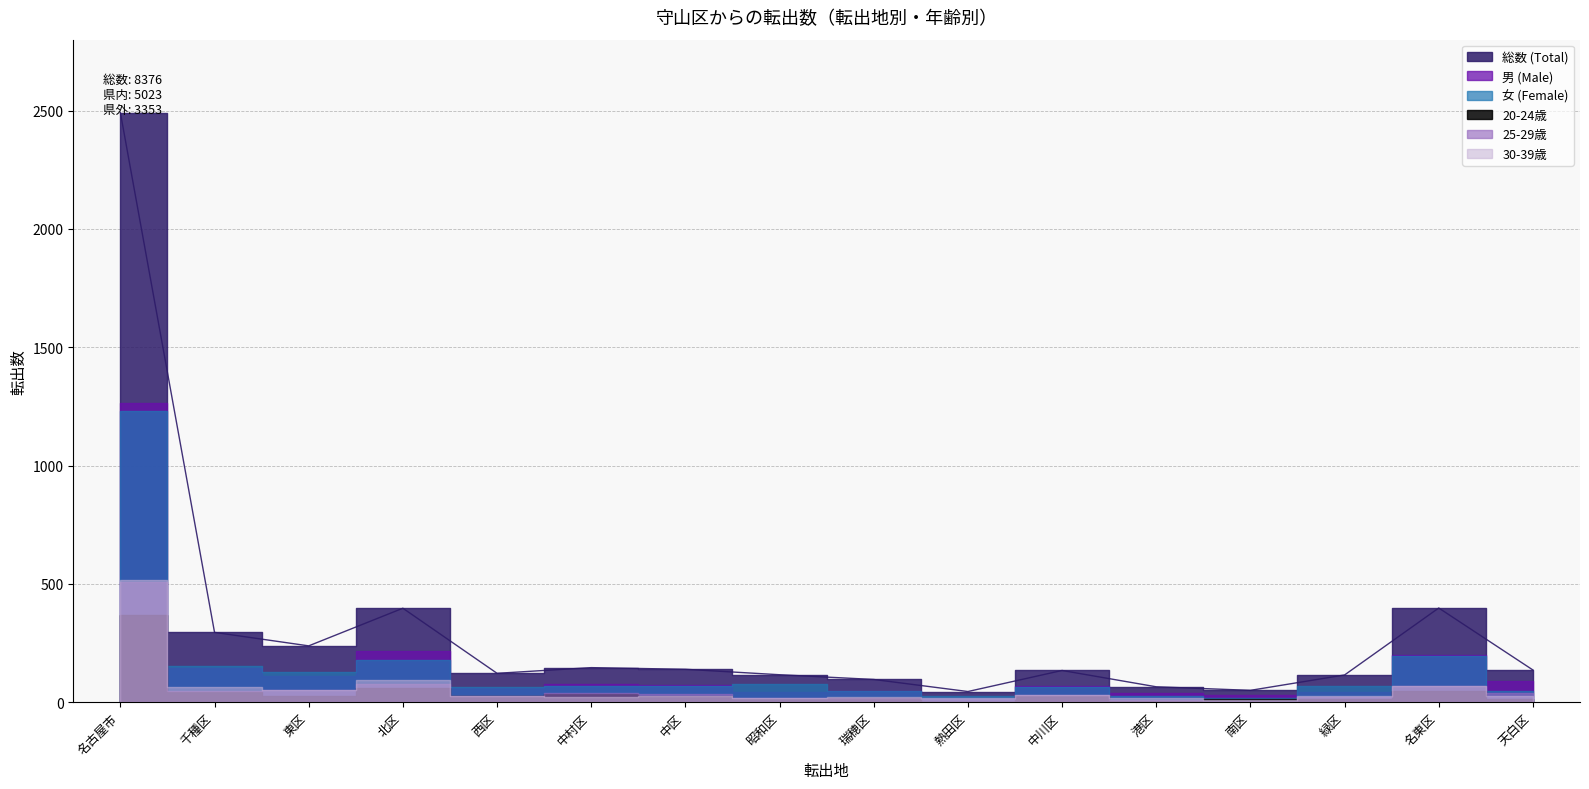

At 港区, list the series in order from smallest to largest.

20-24歳, 25-29歳, 30-39歳, 女 (Female), 男 (Male), 総数 (Total)